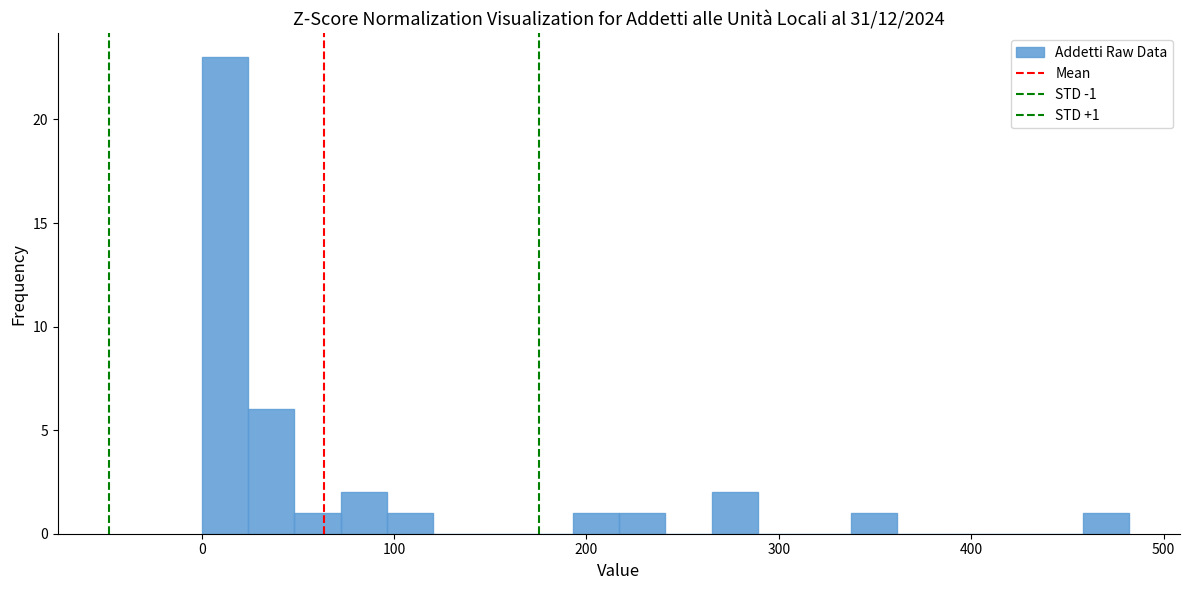

Read against the x-axis, roughly where is the centre of the tallest bar?

10